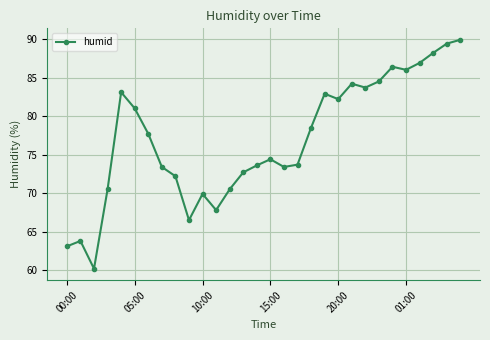

What is the value of the 14th point from the left?

72.7